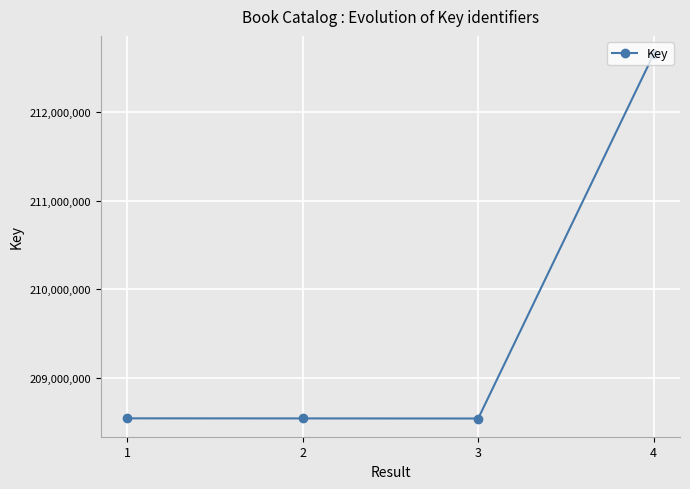

Which has a higher value, 1 or 4?

4